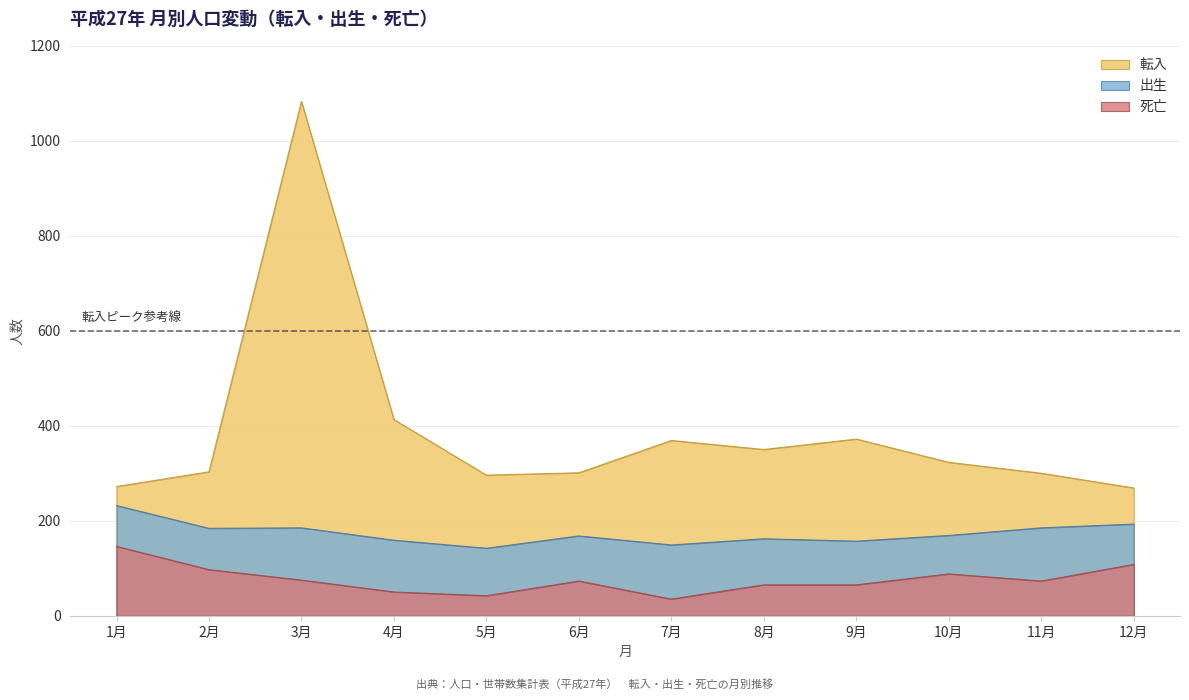

Which series changed the most between 4月 and 12月?

転入